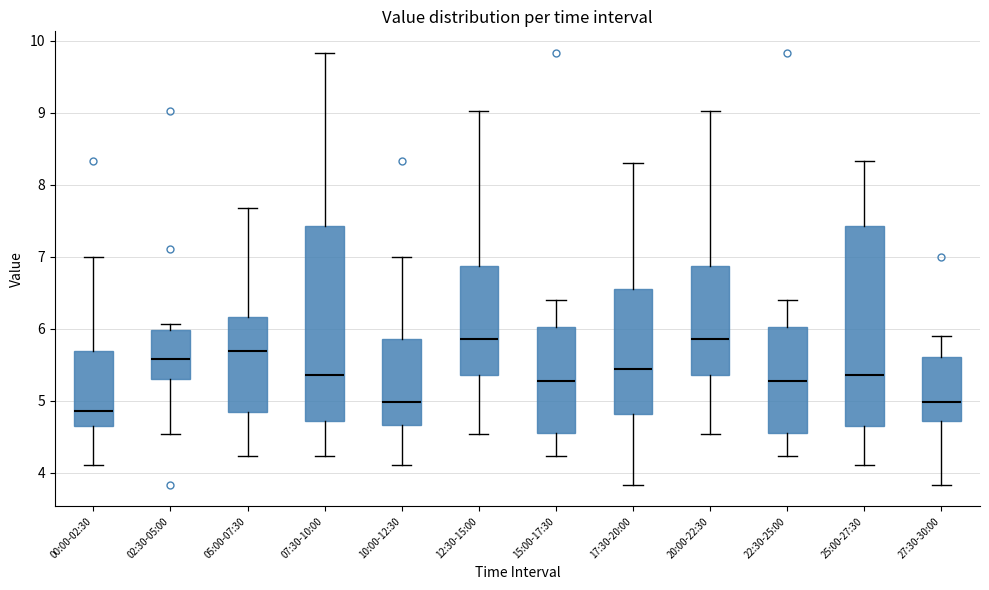

Reading left to right, transcribe this box plot: for each box, give where its median line is, the range the box spans, and where its two whiskers end, as read against the y-axis. The values are not printed on the chart, so give them approximately, as read against the axis.

00:00-02:30: median 4.9, box 4.6 to 5.7, whiskers 4.1 to 7.0
02:30-05:00: median 5.6, box 5.3 to 6.0, whiskers 4.5 to 6.1
05:00-07:30: median 5.7, box 4.8 to 6.2, whiskers 4.2 to 7.7
07:30-10:00: median 5.4, box 4.7 to 7.4, whiskers 4.2 to 9.8
10:00-12:30: median 5.0, box 4.7 to 5.9, whiskers 4.1 to 7.0
12:30-15:00: median 5.9, box 5.4 to 6.9, whiskers 4.5 to 9.0
15:00-17:30: median 5.3, box 4.5 to 6.0, whiskers 4.2 to 6.4
17:30-20:00: median 5.4, box 4.8 to 6.5, whiskers 3.8 to 8.3
20:00-22:30: median 5.9, box 5.4 to 6.9, whiskers 4.5 to 9.0
22:30-25:00: median 5.3, box 4.5 to 6.0, whiskers 4.2 to 6.4
25:00-27:30: median 5.4, box 4.6 to 7.4, whiskers 4.1 to 8.3
27:30-30:00: median 5.0, box 4.7 to 5.6, whiskers 3.8 to 5.9